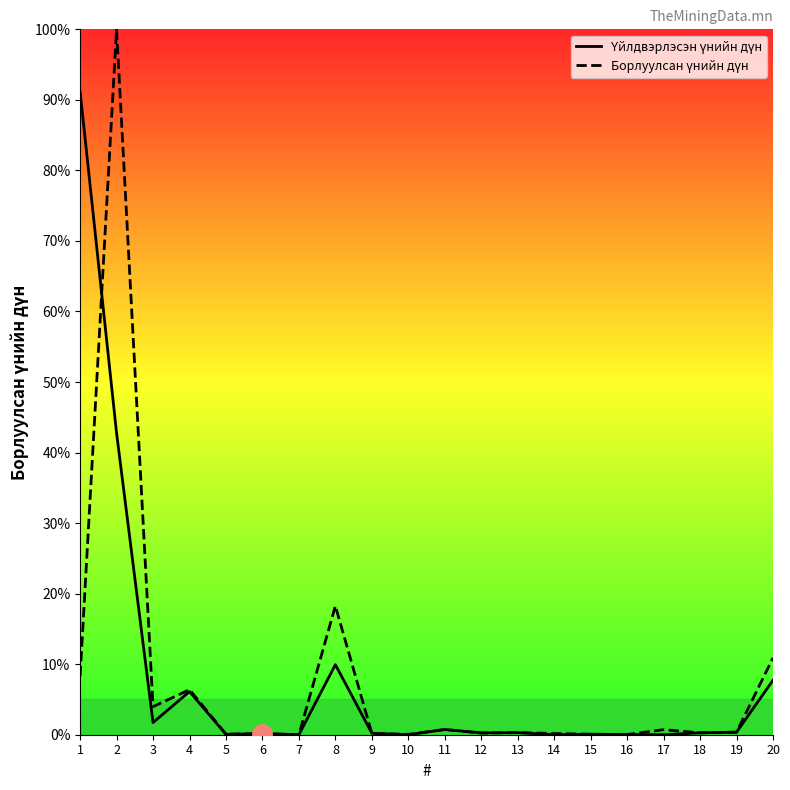

The value of Үйлдвэрлэсэн үнийн дүн at 11 is 0.7. True or false?

True